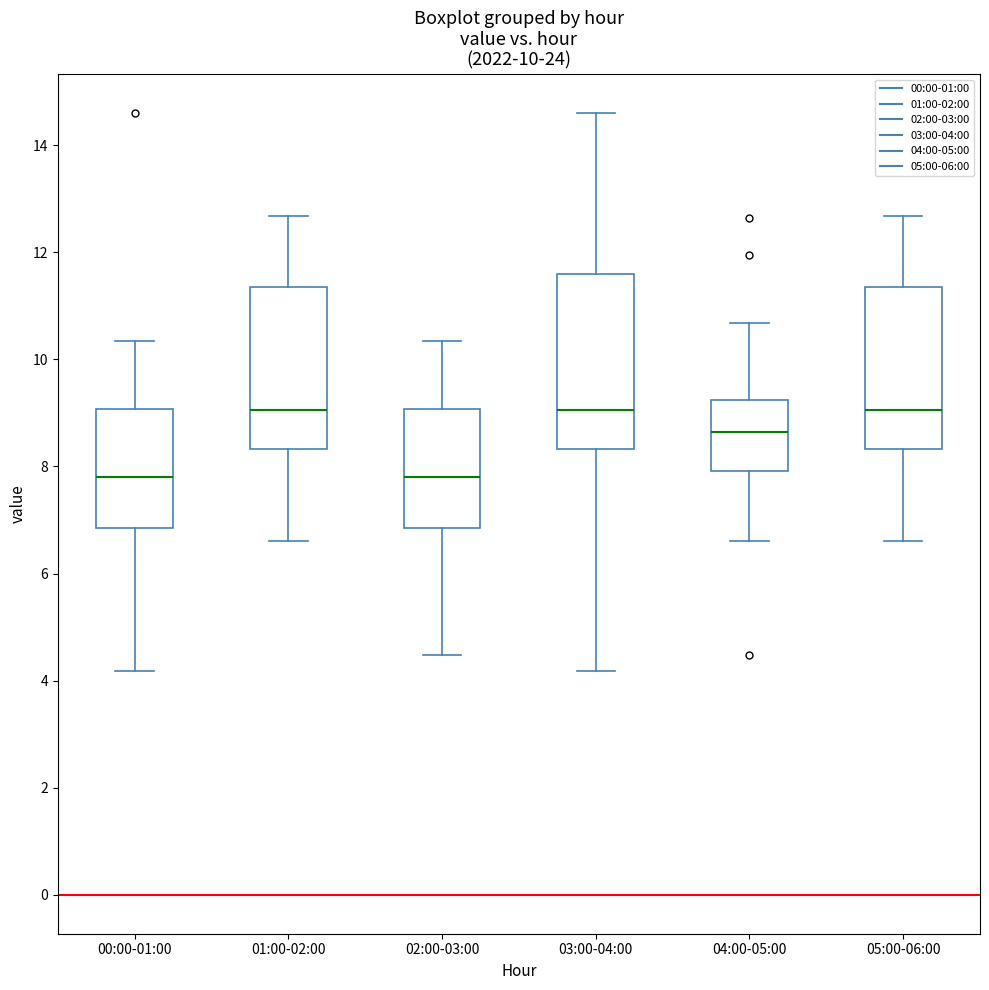

Which box is the tallest, from its lower edge to its upper edge?

03:00-04:00